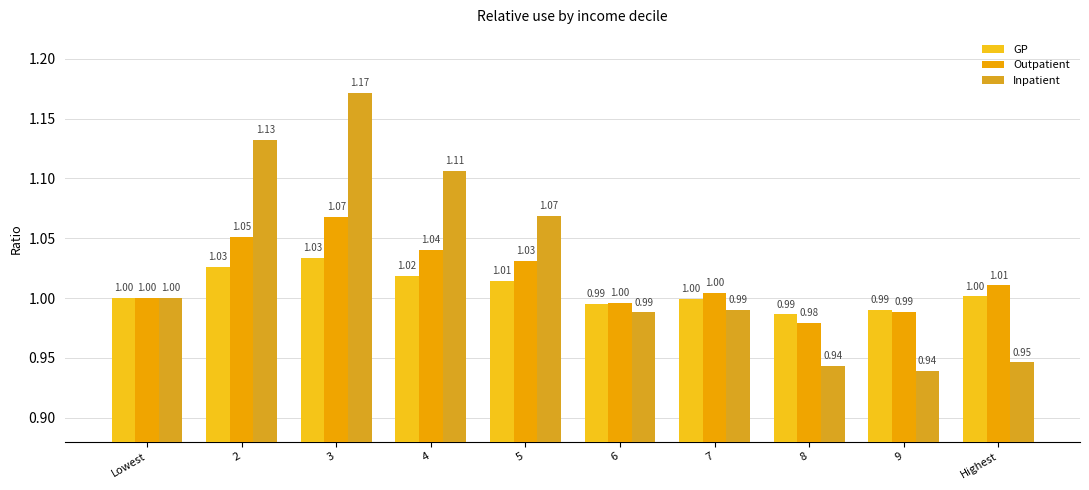

What is the total value across all series at 6?

3.0